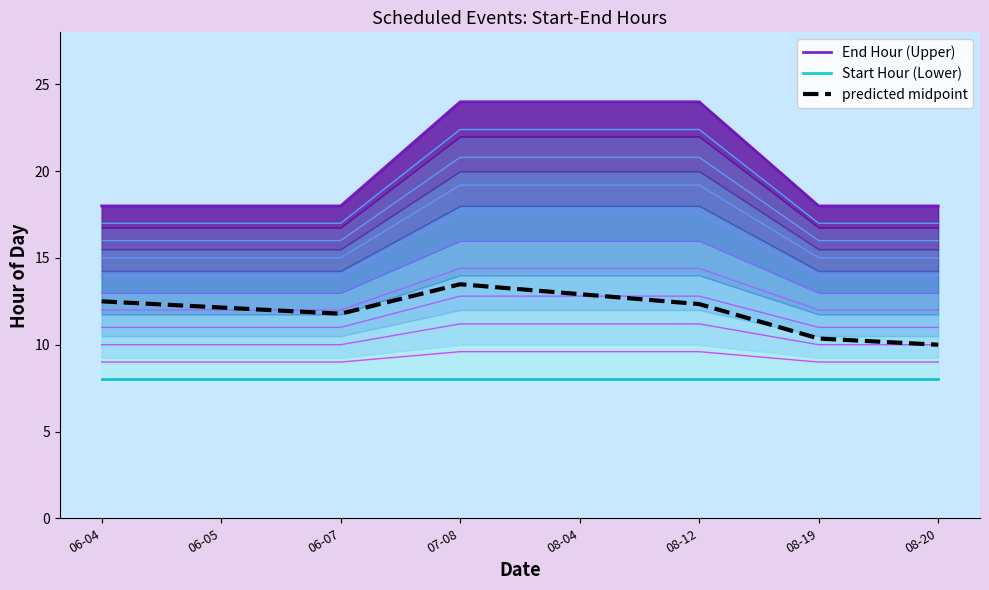

At which category is the sum across all series the highest?

07-08